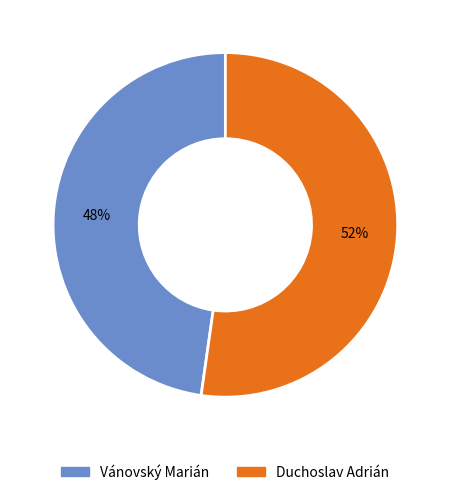

Is there a majority slice in this chart?

Yes